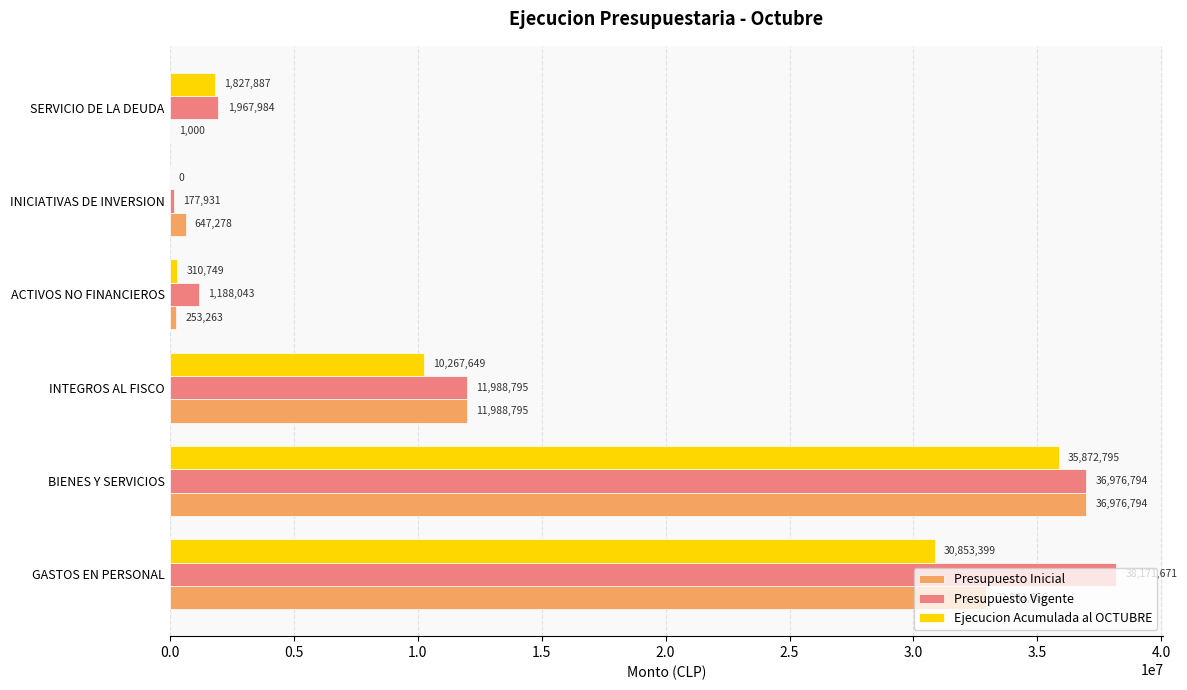

True or false: Presupuesto Inicial has a value of 253263 at ACTIVOS NO FINANCIEROS.

True